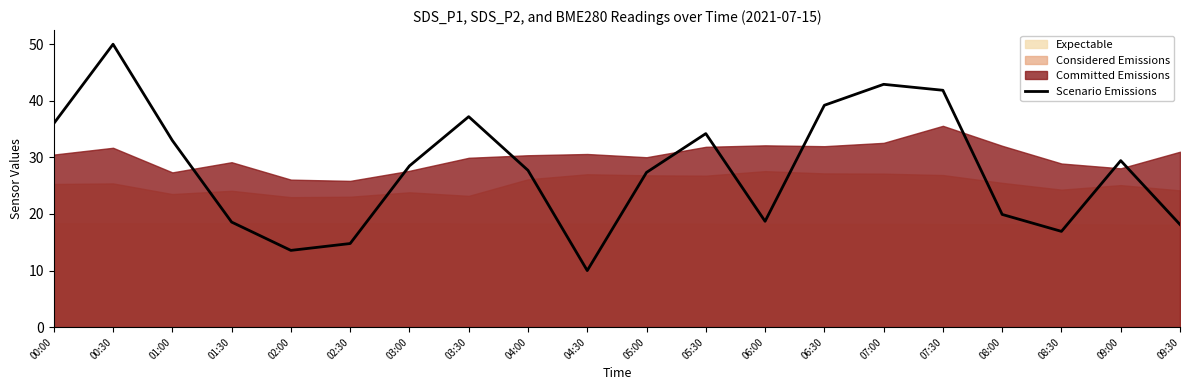

List the labels in order of value, largest first.

00:30, 07:00, 07:30, 06:30, 03:30, 00:00, 05:30, 01:00, 09:00, 03:00, 04:00, 05:00, 08:00, 06:00, 01:30, 09:30, 08:30, 02:30, 02:00, 04:30